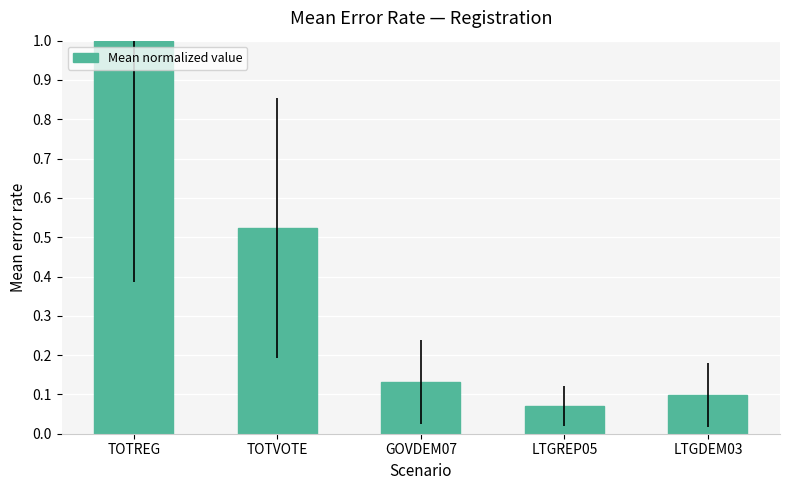

List the labels in order of value, largest first.

TOTREG, TOTVOTE, GOVDEM07, LTGDEM03, LTGREP05